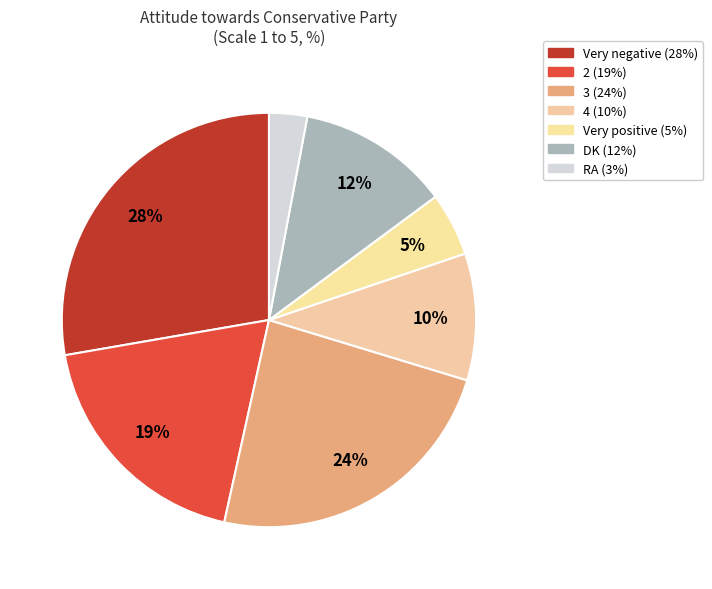

Approximately how many times larger is the value at DK compared to Very negative?

0.4